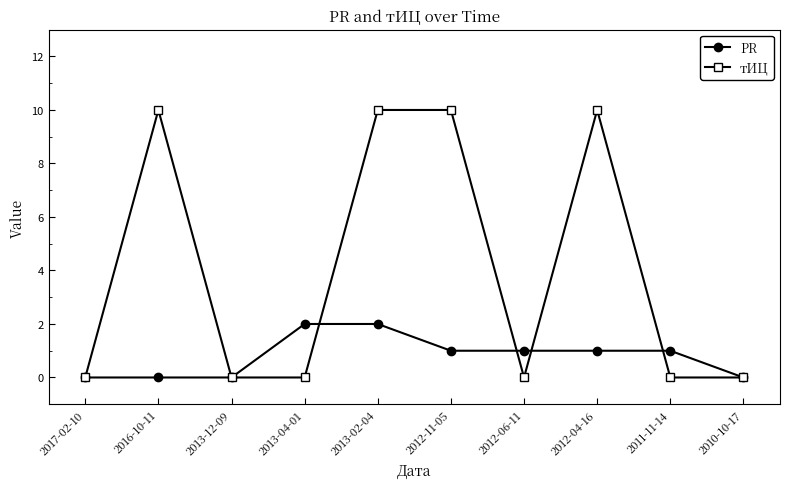

Reading right to left, extract all data points from this chart.

PR: 0	1	1	1	1	2	2	0	0	0
тИЦ: 0	0	10	0	10	10	0	0	10	0